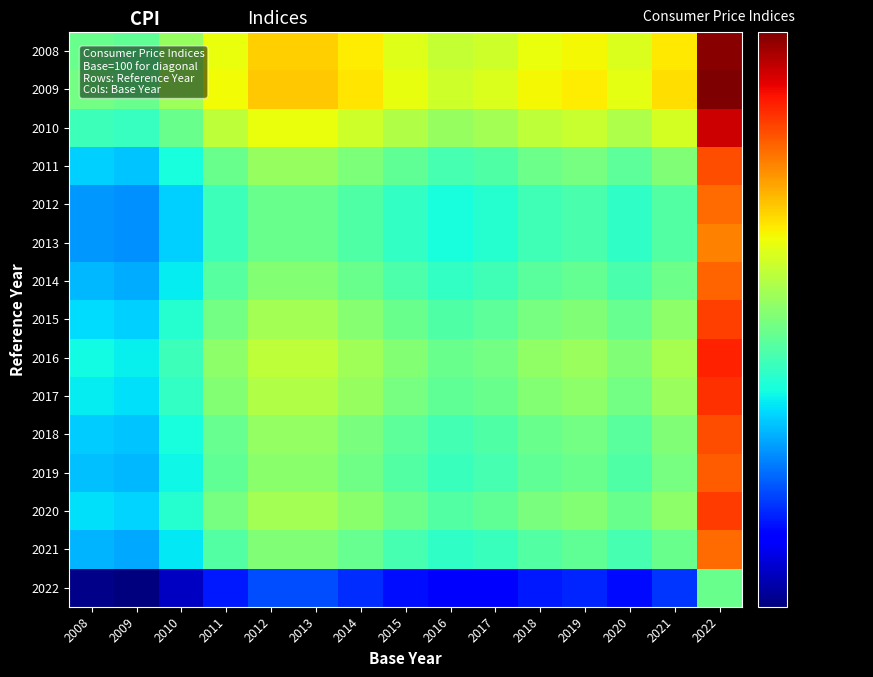

Reading right to left, transcribe all the data shown in this chart.

2008: 2022=204.3	2021=190.6	2020=188.8	2019=190.0	2018=189.5	2017=188.2	2016=187.7	2015=188.9	2014=190.4	2013=191.7	2012=191.7	2011=189.5	2010=185.5	2009=183.0	2008=183.4
2009: 2022=204.7	2021=191.0	2020=189.2	2019=190.5	2018=190.0	2017=188.7	2016=188.1	2015=189.3	2014=190.8	2013=192.1	2012=192.1	2011=189.9	2010=185.9	2009=183.4	2008=183.8
2010: 2022=201.8	2021=188.4	2020=186.6	2019=187.8	2018=187.4	2017=186.1	2016=185.5	2015=186.7	2014=188.2	2013=189.5	2012=189.5	2011=187.3	2010=183.4	2009=181.0	2008=181.3
2011: 2022=197.3	2021=184.5	2020=182.8	2019=183.9	2018=183.5	2017=182.2	2016=181.7	2015=182.9	2014=184.3	2013=185.5	2012=185.5	2011=183.4	2010=179.6	2009=177.3	2008=177.7
2012: 2022=196.0	2021=182.4	2020=180.7	2019=181.9	2018=181.4	2017=180.2	2016=179.7	2015=180.8	2014=182.2	2013=183.4	2012=183.4	2011=181.3	2010=177.7	2009=175.4	2008=175.7
2013: 2022=195.0	2021=182.4	2020=180.7	2019=181.9	2018=181.4	2017=180.2	2016=179.7	2015=180.8	2014=182.2	2013=183.4	2012=183.4	2011=181.3	2010=177.7	2009=175.4	2008=175.7
2014: 2022=196.3	2021=183.6	2020=181.9	2019=183.0	2018=182.6	2017=181.4	2016=180.8	2015=182.0	2014=183.4	2013=184.6	2012=184.6	2011=182.5	2010=178.8	2009=176.5	2008=176.9
2015: 2022=198.0	2021=185.0	2020=183.3	2019=184.5	2018=184.0	2017=182.8	2016=182.2	2015=183.4	2014=184.8	2013=186.1	2012=186.1	2011=183.9	2010=180.2	2009=177.8	2008=178.2
2016: 2022=199.3	2021=186.2	2020=184.5	2019=185.7	2018=185.2	2017=183.9	2016=183.4	2015=184.6	2014=186.0	2013=187.3	2012=187.3	2011=185.1	2010=181.3	2009=178.9	2008=179.3
2017: 2022=198.7	2021=185.7	2020=183.9	2019=185.1	2018=184.6	2017=183.4	2016=182.9	2015=184.0	2014=185.5	2013=186.7	2012=186.7	2011=184.6	2010=180.8	2009=178.4	2008=178.8
2018: 2022=197.3	2021=184.4	2020=182.7	2019=183.9	2018=183.4	2017=182.2	2016=181.6	2015=182.8	2014=184.2	2013=185.4	2012=185.4	2011=183.3	2010=179.6	2009=177.3	2008=177.6
2019: 2022=196.7	2021=183.9	2020=182.2	2019=183.4	2018=182.9	2017=181.7	2016=181.2	2015=182.3	2014=183.8	2013=185.0	2012=185.0	2011=182.9	2010=179.1	2009=176.8	2008=177.2
2020: 2022=198.1	2021=185.1	2020=183.4	2019=184.6	2018=184.1	2017=182.9	2016=182.3	2015=183.5	2014=184.9	2013=186.1	2012=186.2	2011=184.0	2010=180.3	2009=177.9	2008=178.3
2021: 2022=196.1	2021=183.4	2020=181.7	2019=182.9	2018=182.4	2017=181.2	2016=180.7	2015=181.8	2014=183.2	2013=184.4	2012=184.4	2011=182.4	2010=178.6	2009=176.3	2008=176.7
2022: 2022=183.4	2021=172.1	2020=170.6	2019=171.6	2018=171.2	2017=170.1	2016=169.7	2015=170.7	2014=171.9	2013=173.0	2012=173.0	2011=171.2	2010=167.9	2009=165.8	2008=166.1